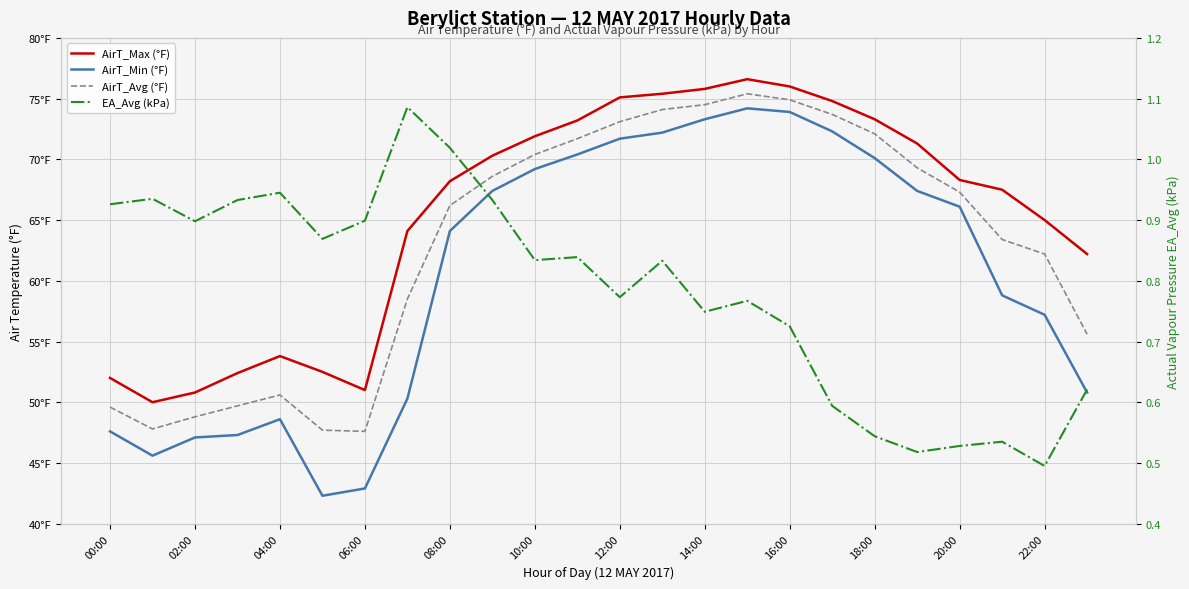

Reading right to left, list all the values displayed in this chart.

AirT_Max (°F): 62.2	65.0	67.5	68.3	71.3	73.3	74.8	76.0	76.6	75.8	75.4	75.1	73.2	71.9	70.3	68.2	64.1	51.0	52.5	53.8	52.4	50.8	50.0	52.0
AirT_Min (°F): 50.8	57.2	58.8	66.1	67.4	70.1	72.3	73.9	74.2	73.3	72.2	71.7	70.4	69.2	67.4	64.1	50.3	42.9	42.3	48.6	47.3	47.1	45.6	47.6
AirT_Avg (°F): 55.6	62.2	63.4	67.3	69.3	72.1	73.7	74.9	75.4	74.5	74.1	73.1	71.7	70.4	68.6	66.2	58.5	47.6	47.7	50.6	49.7	48.8	47.8	49.6
EA_Avg (kPa): 0.6	0.5	0.5	0.5	0.5	0.5	0.6	0.7	0.8	0.7	0.8	0.8	0.8	0.8	0.9	1.0	1.1	0.9	0.9	0.9	0.9	0.9	0.9	0.9